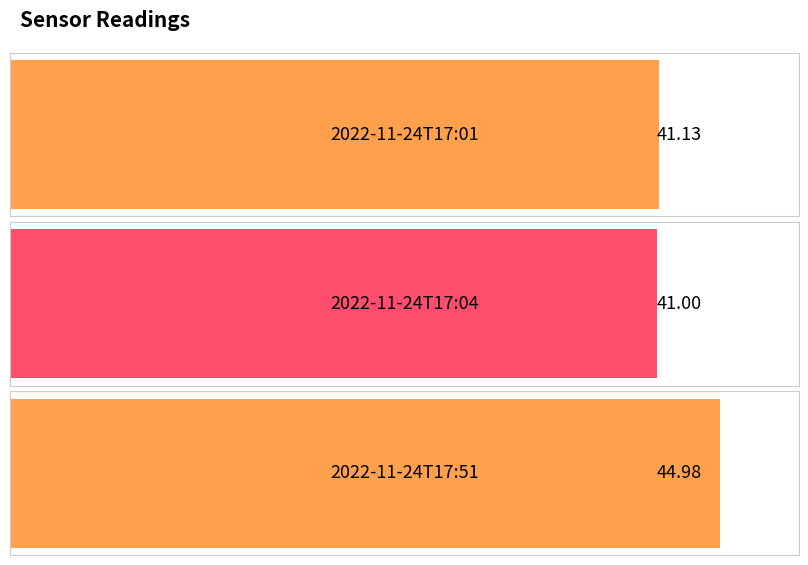

What is the difference between the maximum and minimum values?

4.0